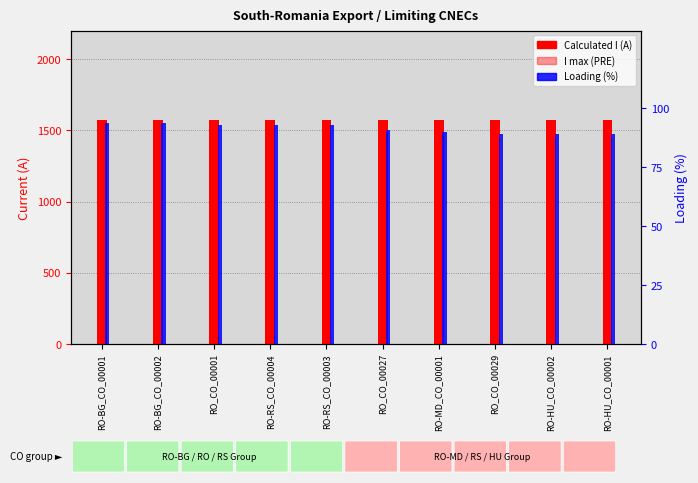

Reading left to right, extract all data points from this chart.

I max (PRE): RO-BG_CO_00001=1570	RO-BG_CO_00002=1570	RO_CO_00001=1570	RO-RS_CO_00004=1570	RO-RS_CO_00003=1570	RO_CO_00027=1570	RO-MD_CO_00001=1570	RO_CO_00029=1570	RO-HU_CO_00002=1570	RO-HU_CO_00001=1570
Calculated I (A): RO-BG_CO_00001=1471	RO-BG_CO_00002=1471	RO_CO_00001=1461	RO-RS_CO_00004=1459	RO-RS_CO_00003=1458	RO_CO_00027=1425	RO-MD_CO_00001=1409	RO_CO_00029=1403	RO-HU_CO_00002=1397	RO-HU_CO_00001=1396
Loading (%): RO-BG_CO_00001=94	RO-BG_CO_00002=94	RO_CO_00001=93	RO-RS_CO_00004=93	RO-RS_CO_00003=93	RO_CO_00027=91	RO-MD_CO_00001=90	RO_CO_00029=89	RO-HU_CO_00002=89	RO-HU_CO_00001=89